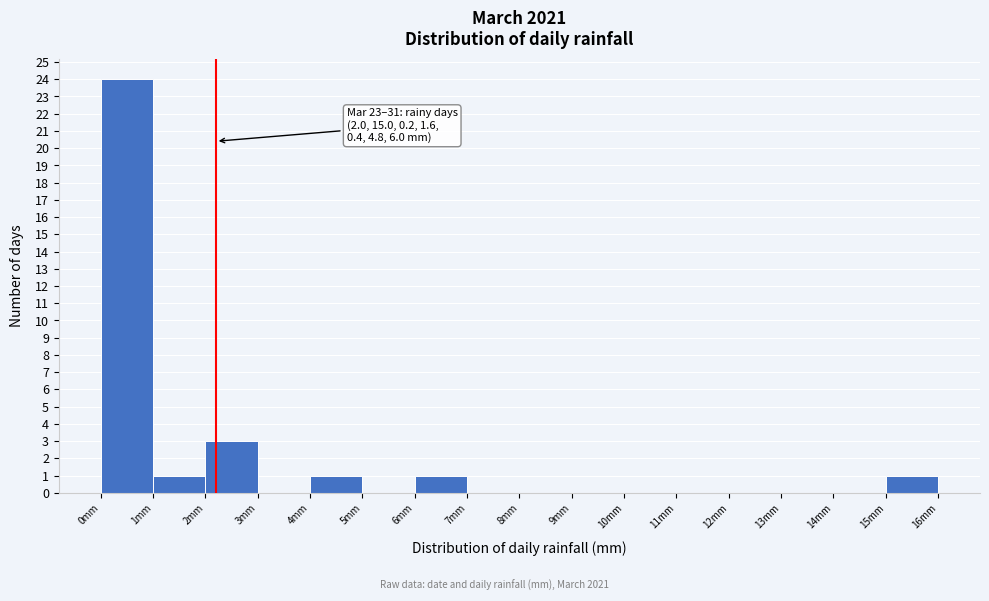

Which range on the x-axis has the tallest bar?

0 to 1